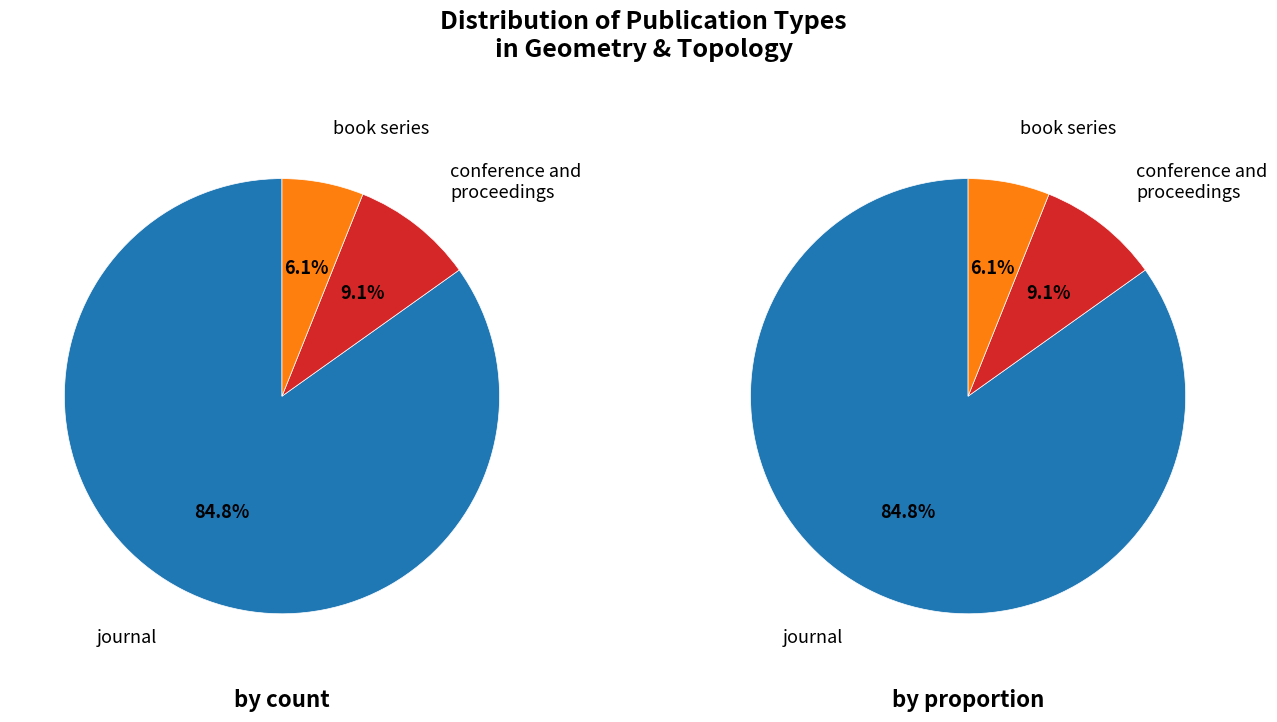

To the nearest percent, what is the difference between the journal and book series slice percentages?

79%